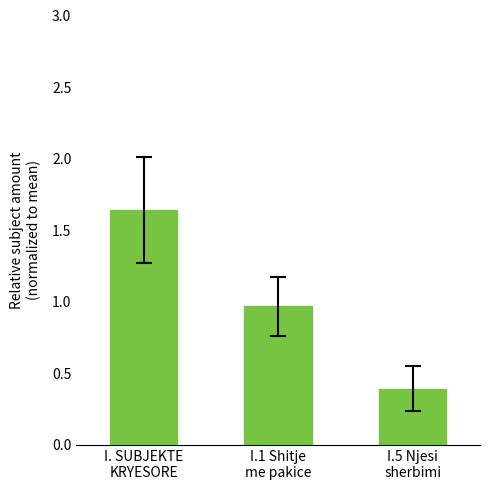

What is the minimum value shown in the chart?

0.4